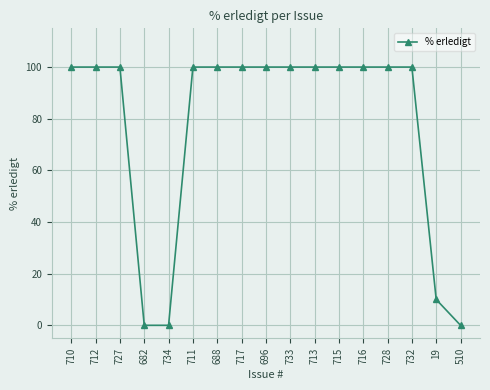

What is the ratio of the value at 716 to the value at 728?

1.0